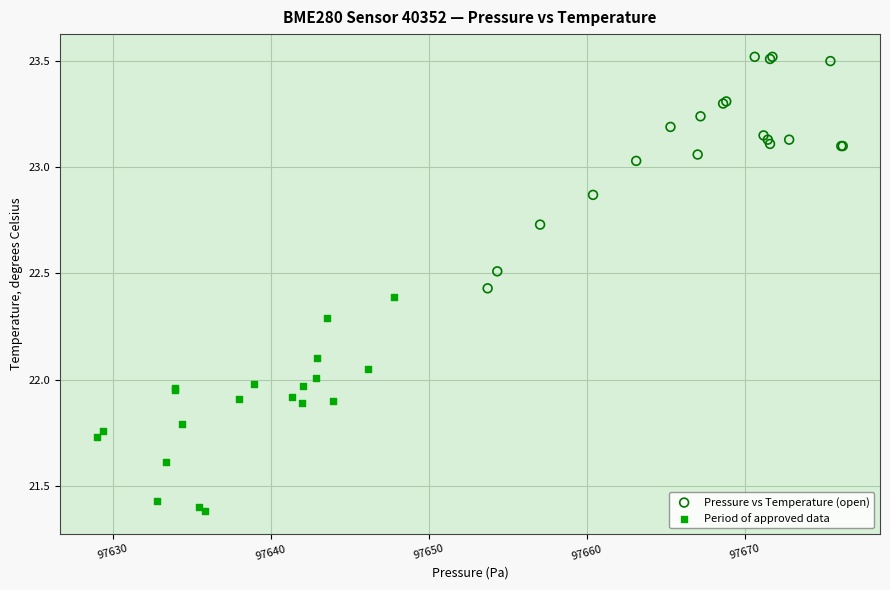

Which series reaches the maximum Y coordinate?

Pressure vs Temperature (open)